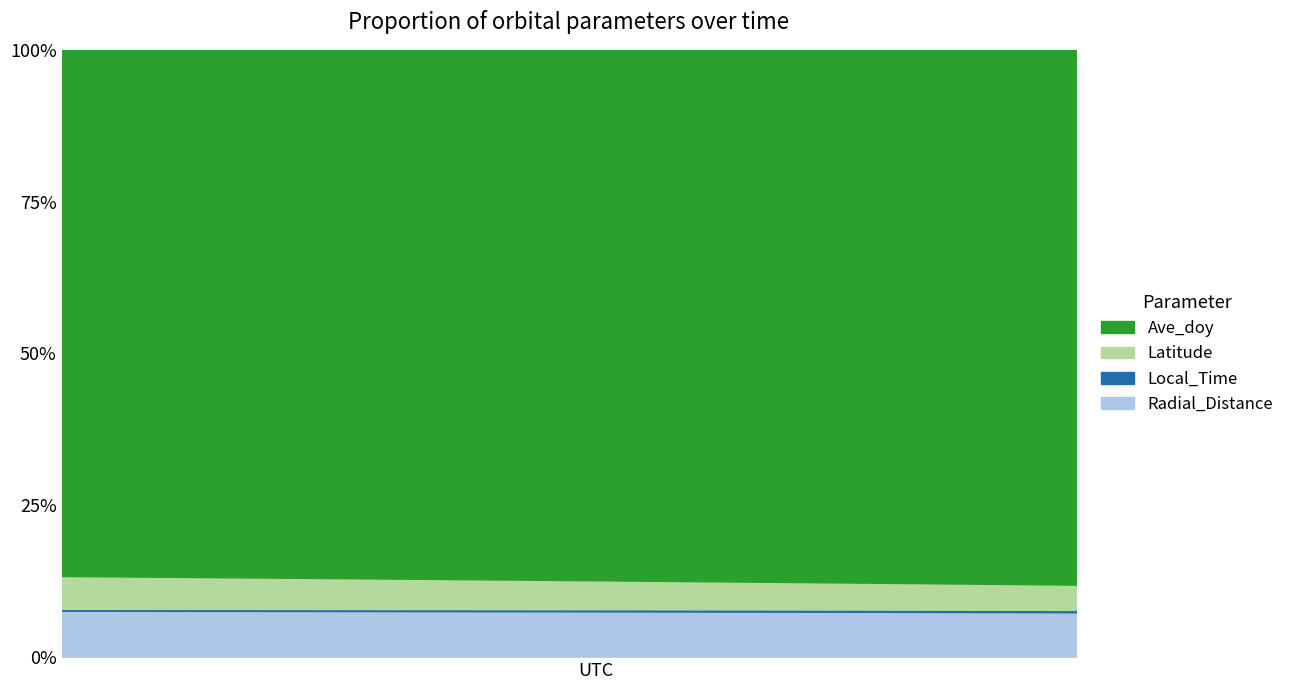

What is the sum of the Radial_Distance values at 2006-320T17:30 and 2006-320T00:30?

0.2